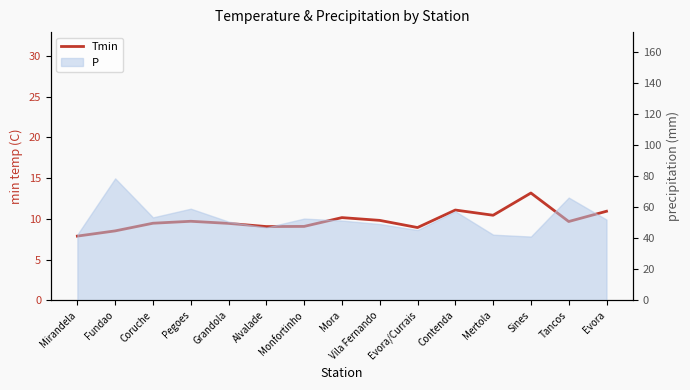

Approximately how many times larger is the value at Contenda compared to Grandola?

1.2